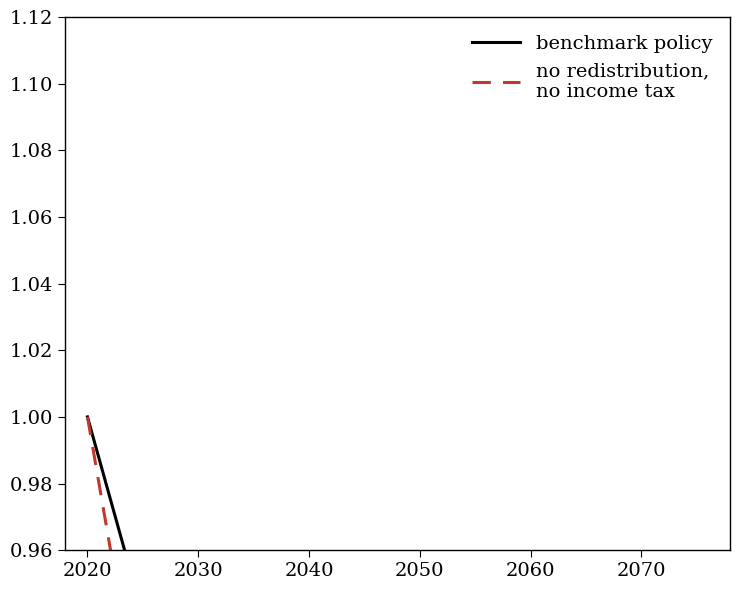

The no redistribution,
no income tax series shows 1.0 at 2020. True or false?

True